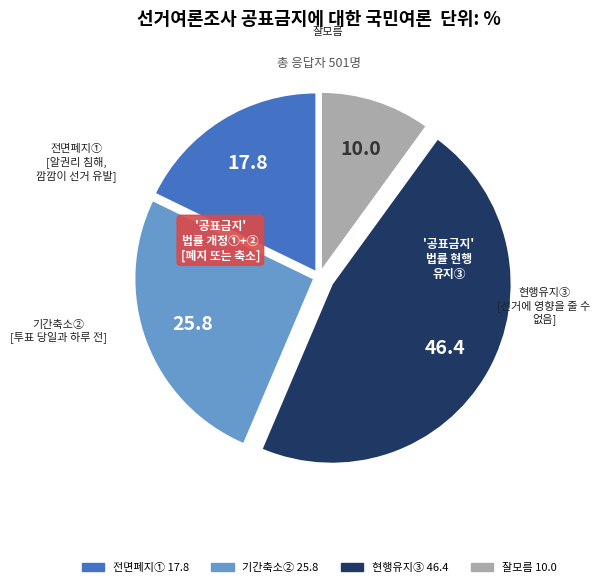

Do 10.0 and 17.8 together represent more than half of the pie?

No